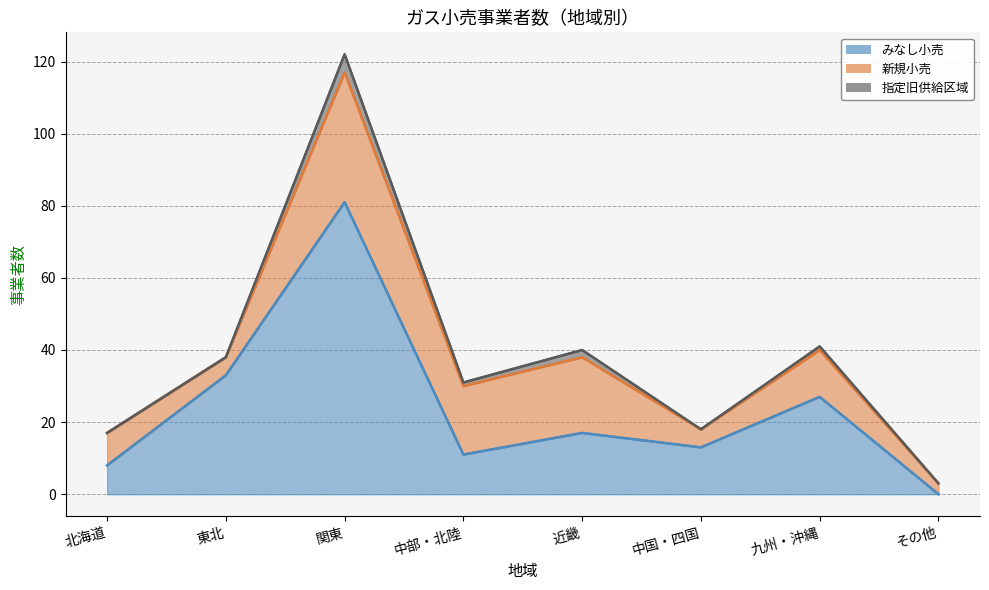

What is the difference between the みなし小売 values at 近畿 and 中国・四国?

4